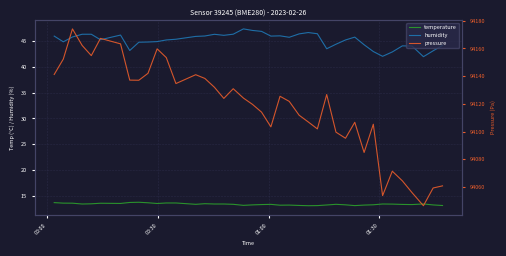

True or false: humidity and pressure intersect in this chart.

False